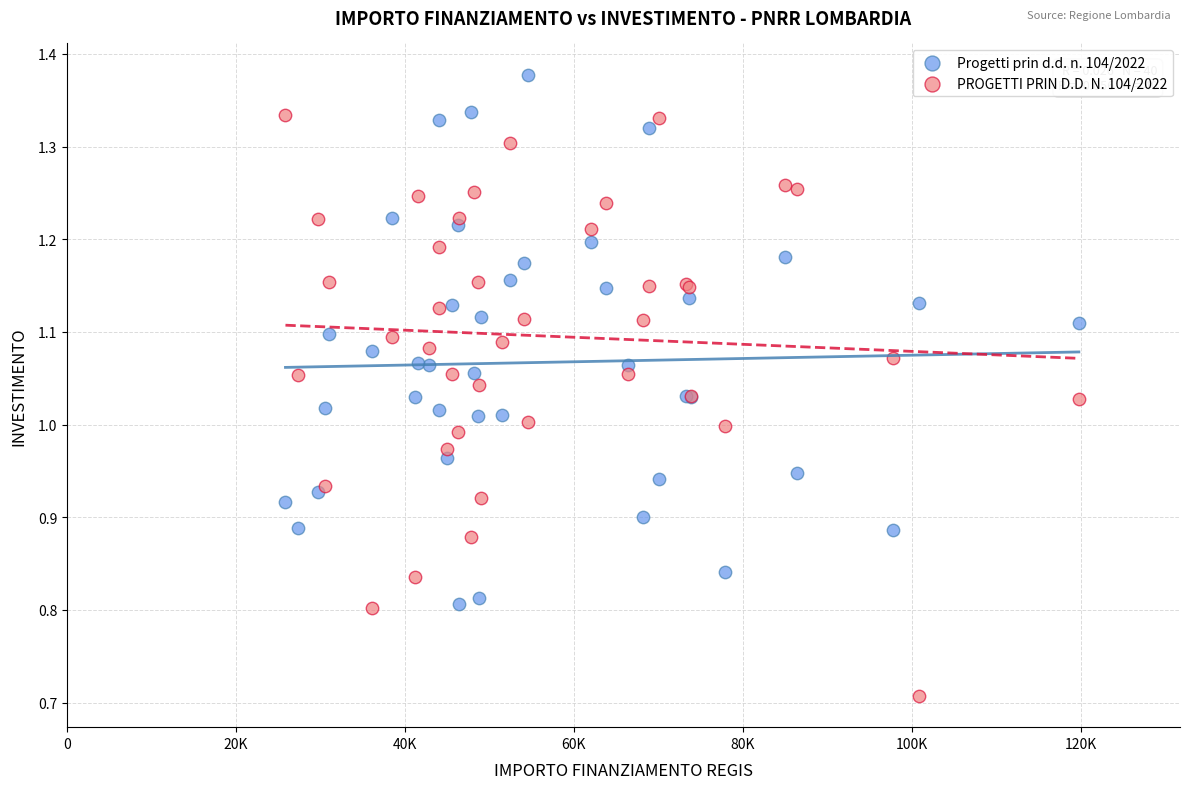

Which series contains the highest Y value?

Progetti prin d.d. n. 104/2022